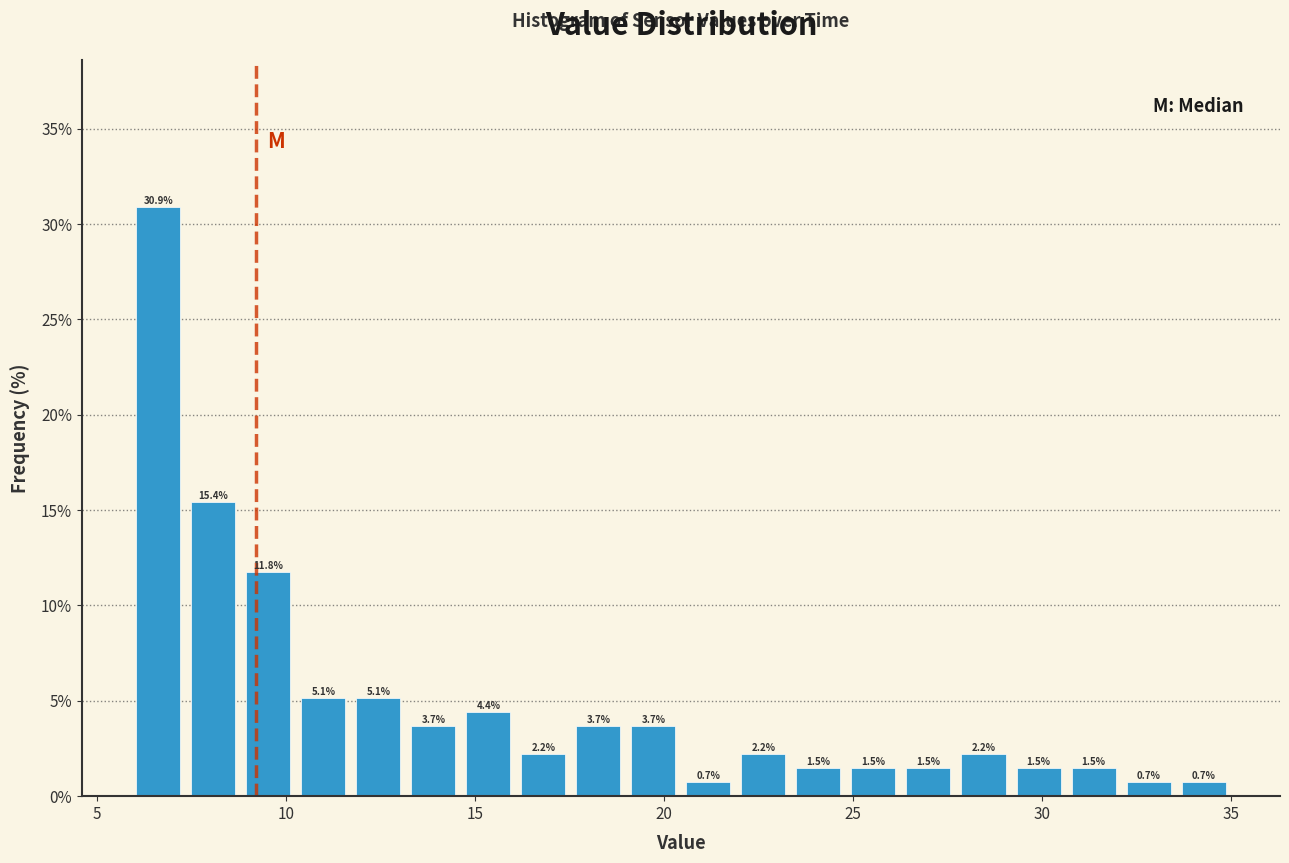

Around what value on the x-axis is the tallest bar? Give the approximate position of its centre, as read against the axis.

6.5